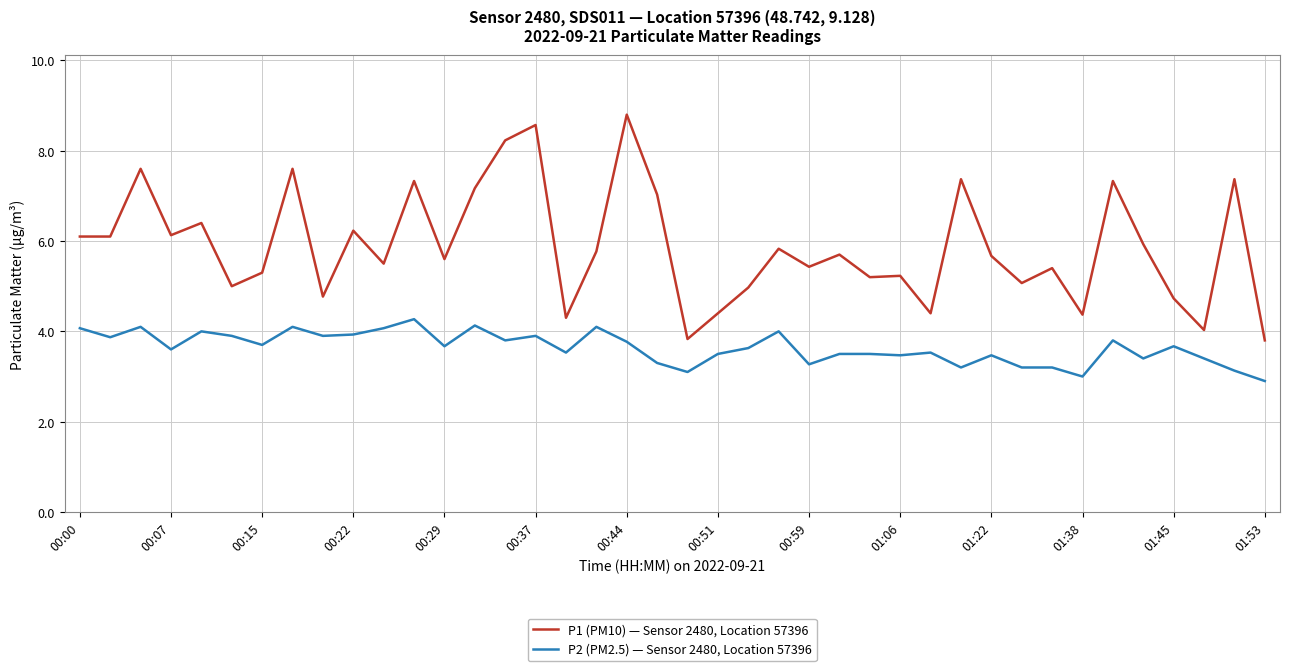

Rank the series by their average value, from lowest to highest.

P2 (PM2.5) — Sensor 2480, Location 57396, P1 (PM10) — Sensor 2480, Location 57396